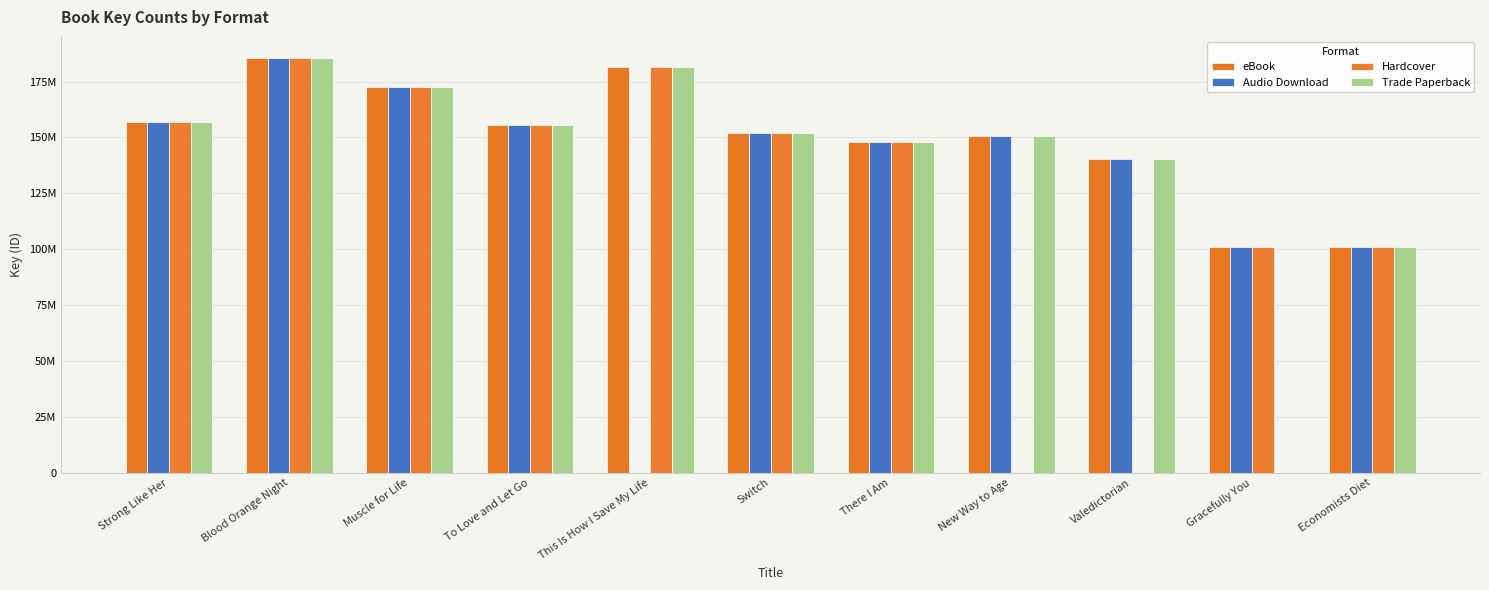

Rank the series by their maximum value, from lowest to highest.

eBook, Audio Download, Hardcover, Trade Paperback